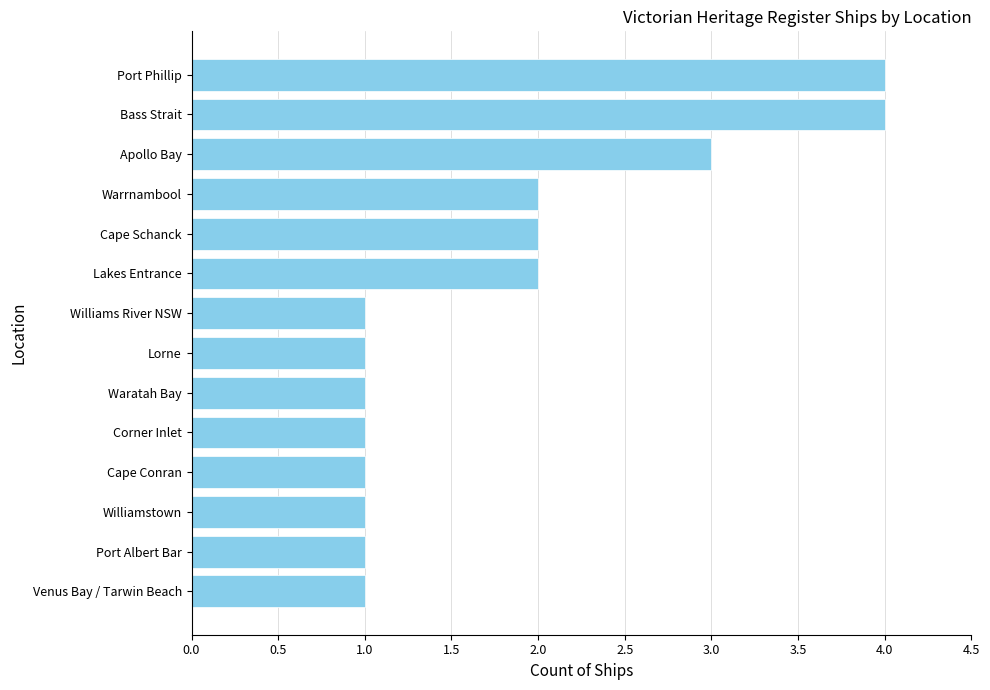

How many values are between 1 and 2?

11